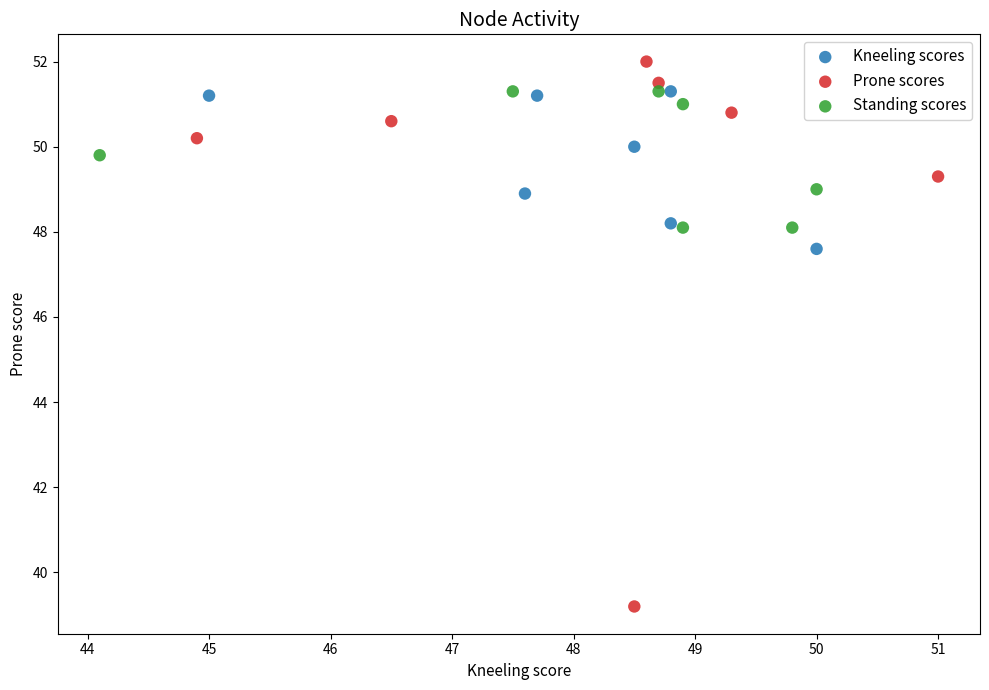

Which series has the largest Y range (max minus min)?

Prone scores